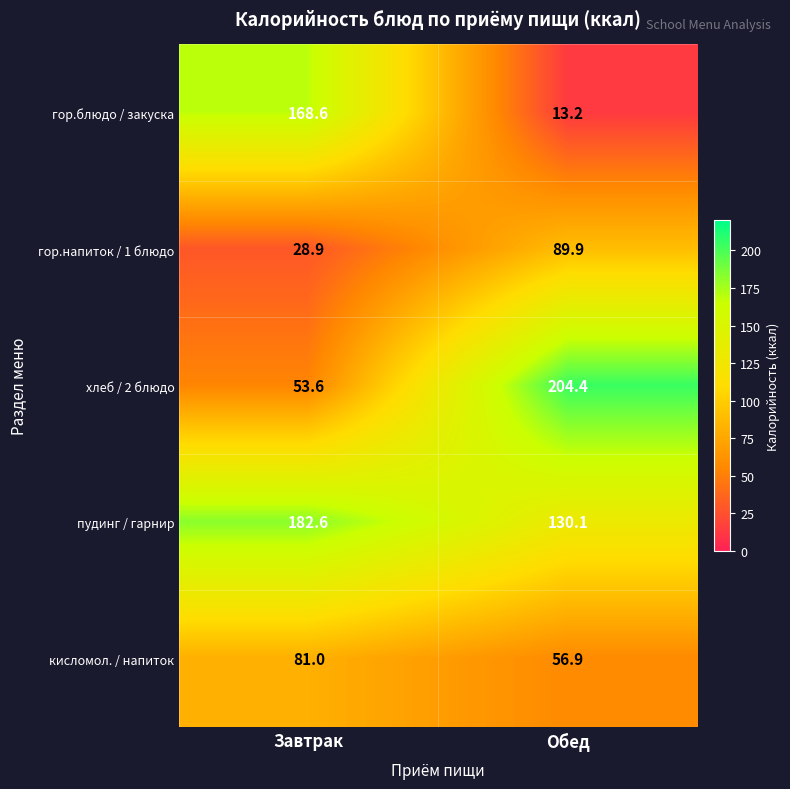

Which series has the largest total across all categories?

пудинг / гарнир